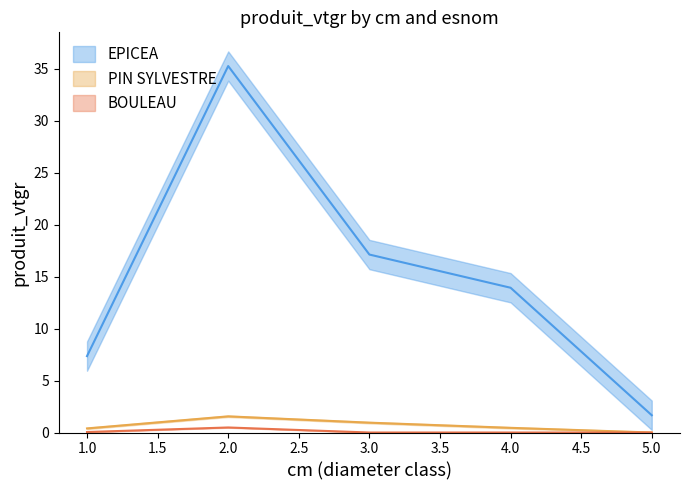

At how many categories does at least one series exceed 29?

1